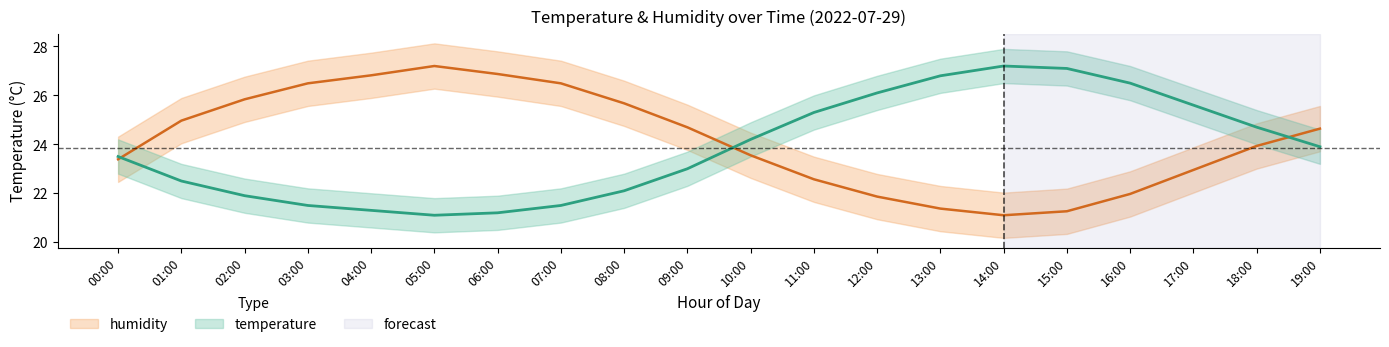

At 19:00, list the series in order from smallest to largest.

temperature_lower, temperature, temperature_upper, humidity_lower, humidity, humidity_upper